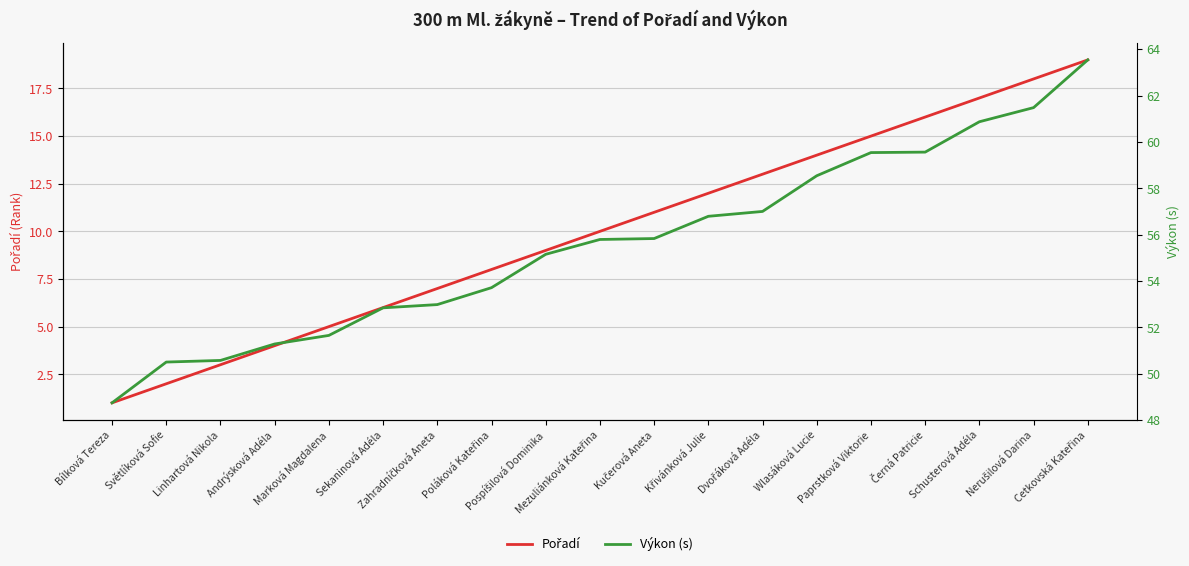

Which series has the largest total across all categories?

Výkon (s)